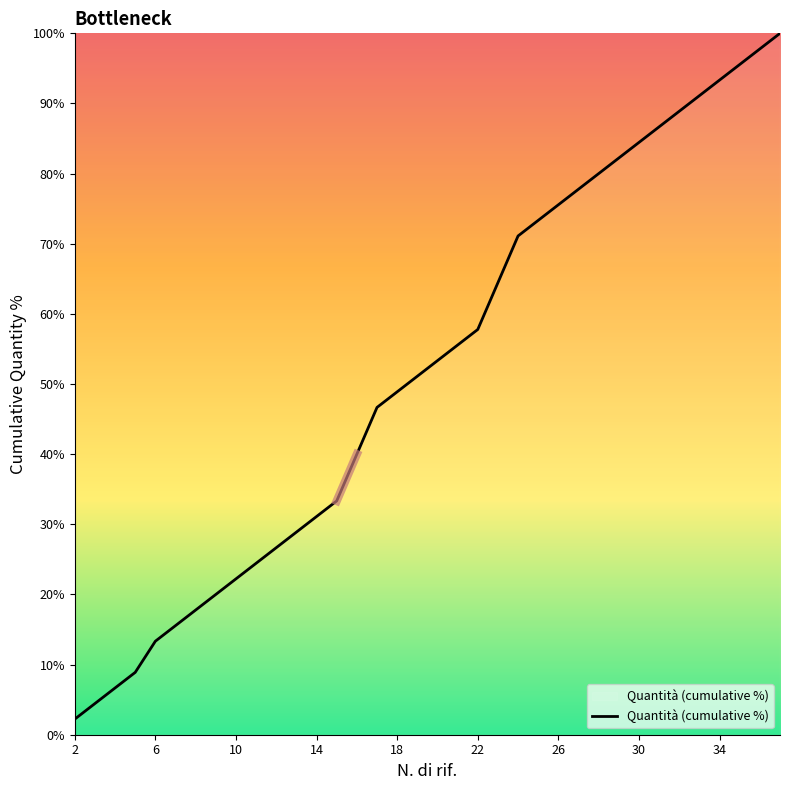

What is the greatest value displayed?

100.0